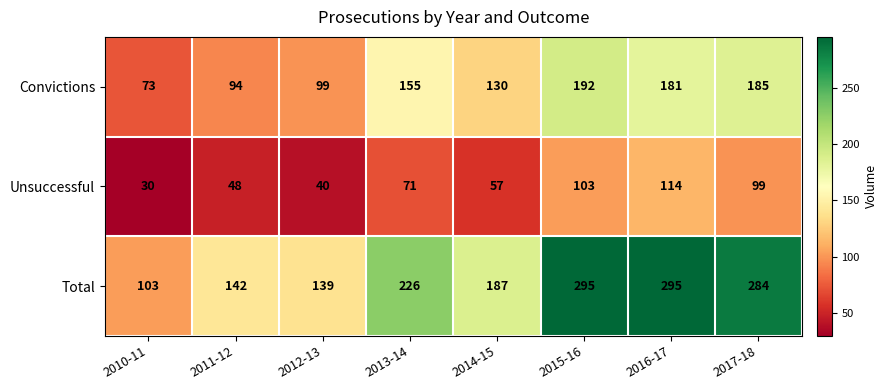

True or false: Total has a value of 224 at 2011-12.

False